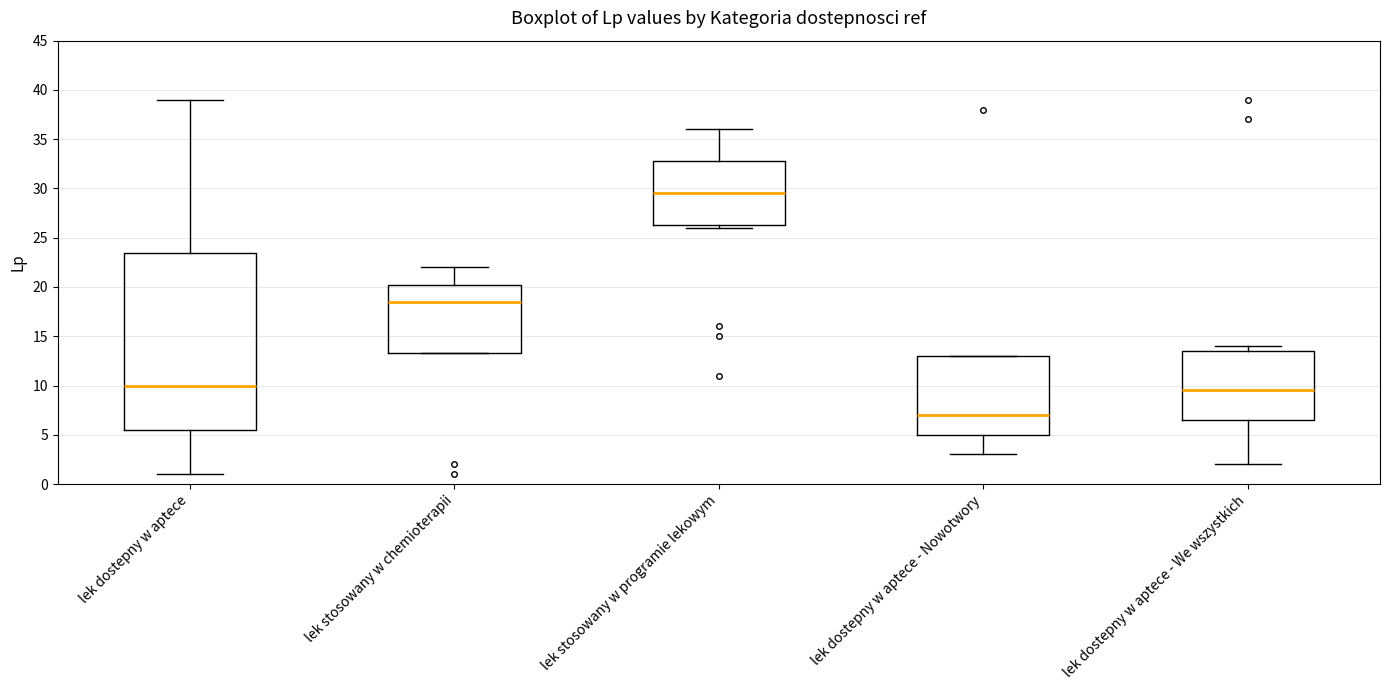

Reading left to right, read every box against the y-axis: the position of its median line, the range the box covers, and the ends of its whiskers. The values are not printed on the chart, so give them approximately, as read against the axis.

lek dostepny w aptece: median 10.0, box 5.5 to 23.5, whiskers 1.0 to 39.0
lek stosowany w chemioterapii: median 18.5, box 13.5 to 20.5, whiskers 13.5 to 22.0
lek stosowany w programie lekowym: median 29.5, box 26.5 to 33.0, whiskers 26.0 to 36.0
lek dostepny w aptece - Nowotwory: median 7.0, box 5.0 to 13.0, whiskers 3.0 to 13.0
lek dostepny w aptece - We wszystkich: median 9.5, box 6.5 to 13.5, whiskers 2.0 to 14.0